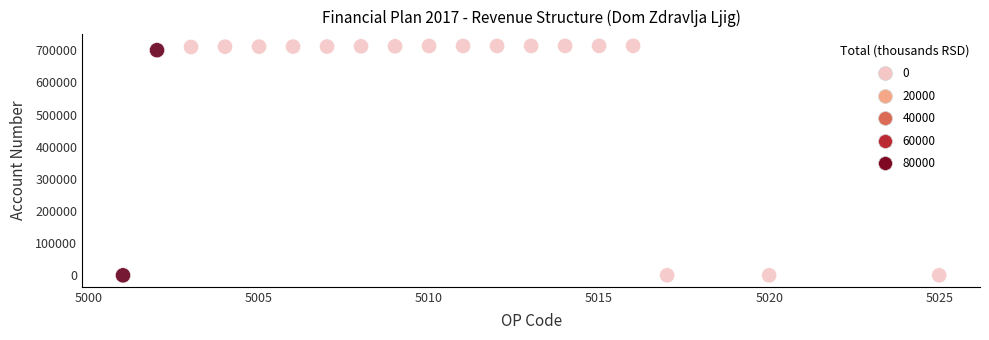

What is the range of Y values (max minus min)?

713600